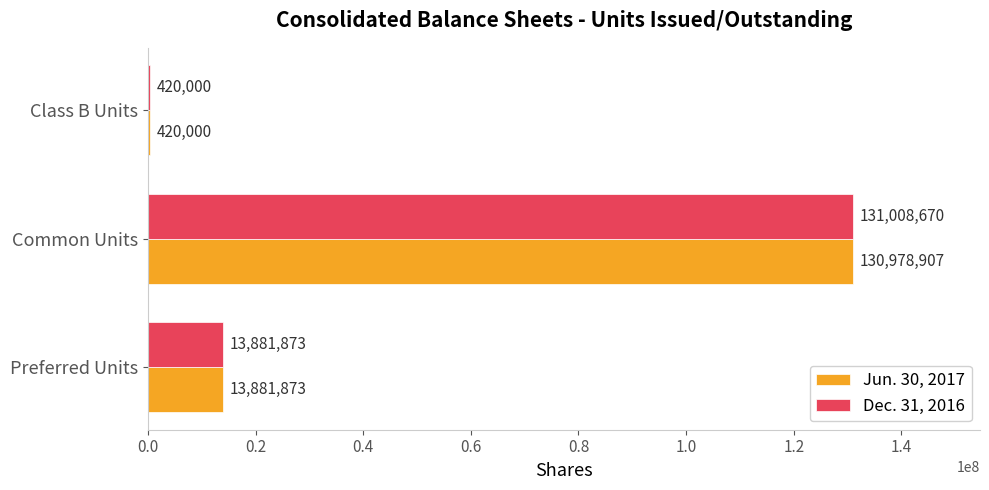

What is the average value of the Dec. 31, 2016 series?

48436848